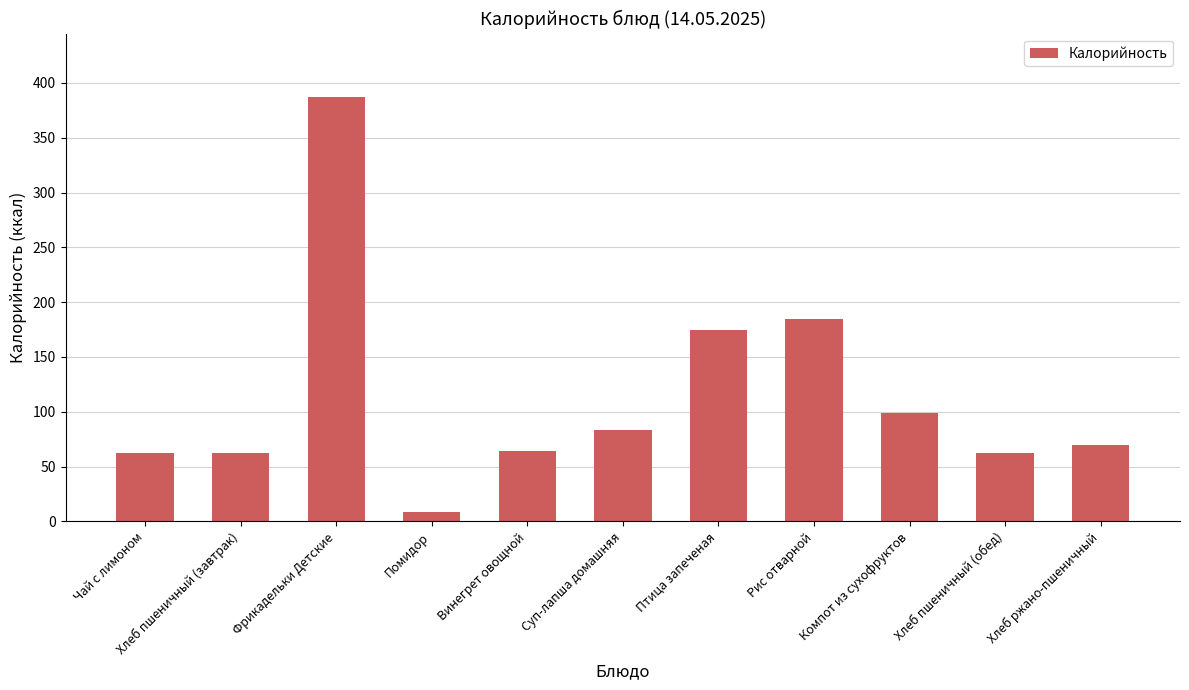

How many data points are above 69?

6